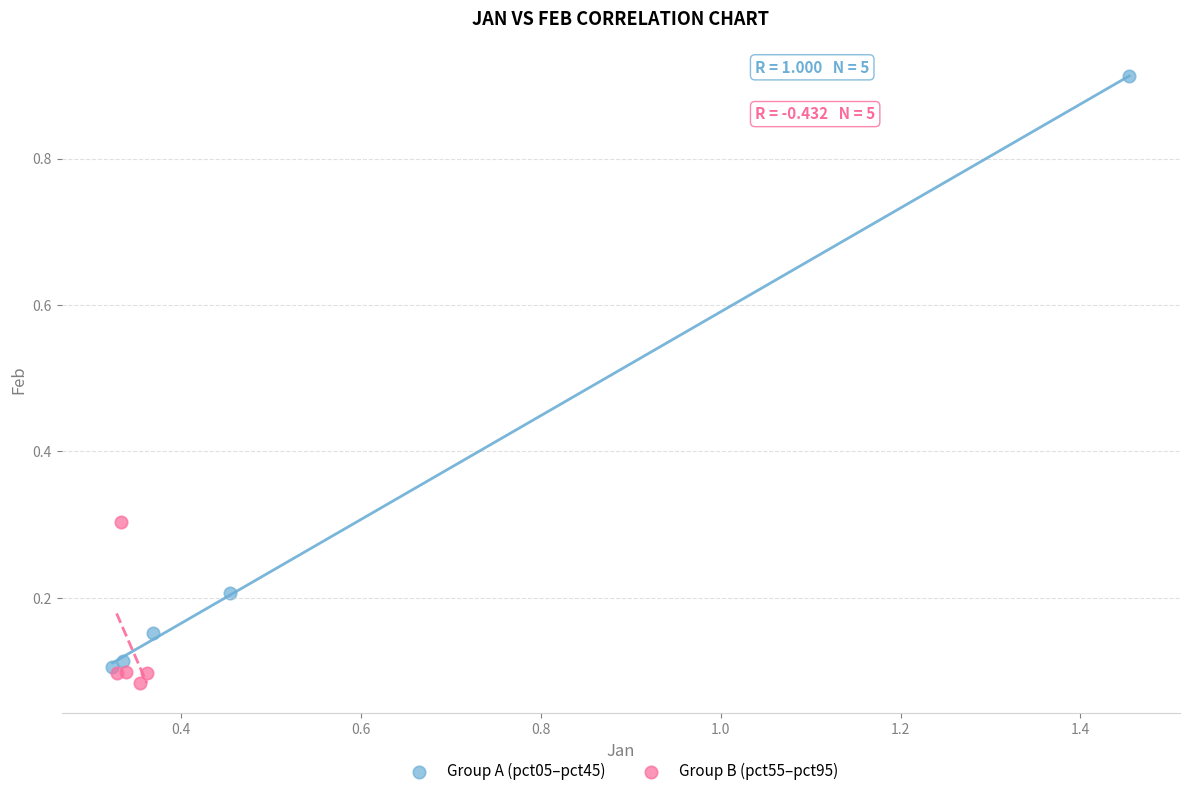

Which series has the largest Y range (max minus min)?

Group A (pct05–pct45)